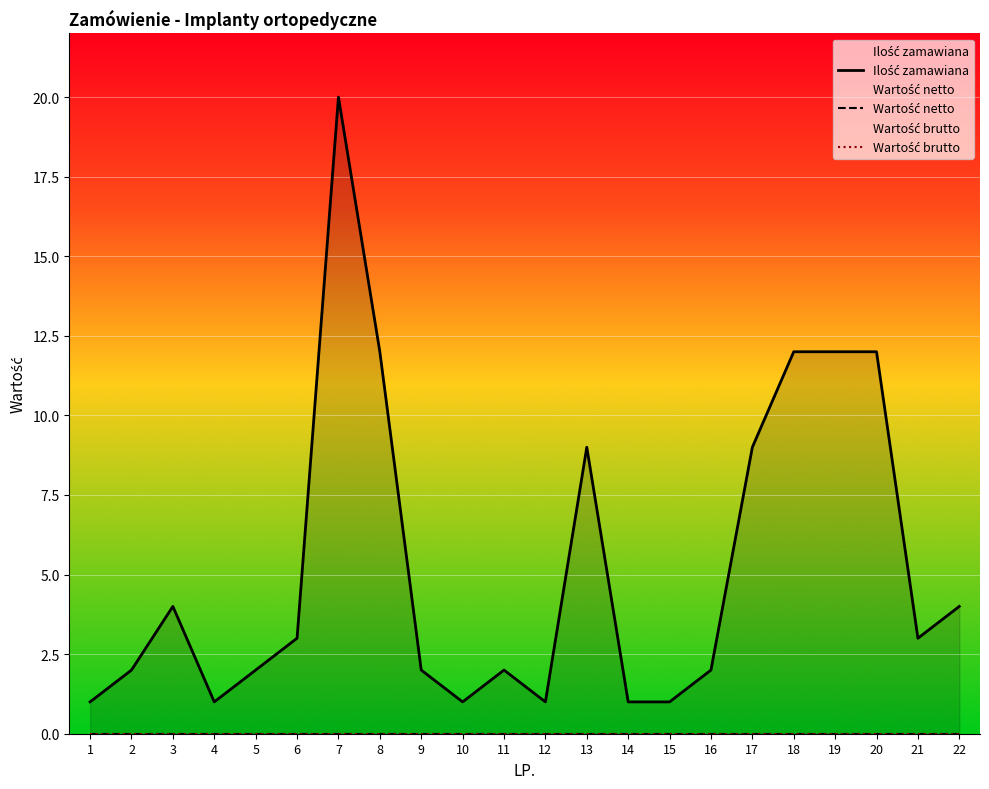

Is it true that Ilość zamawiana equals 3 at 11?

False